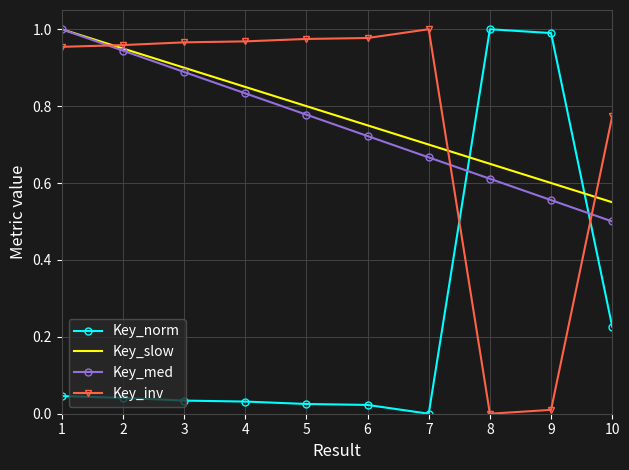

True or false: Key_norm has a value of -0.6 at 7.

False